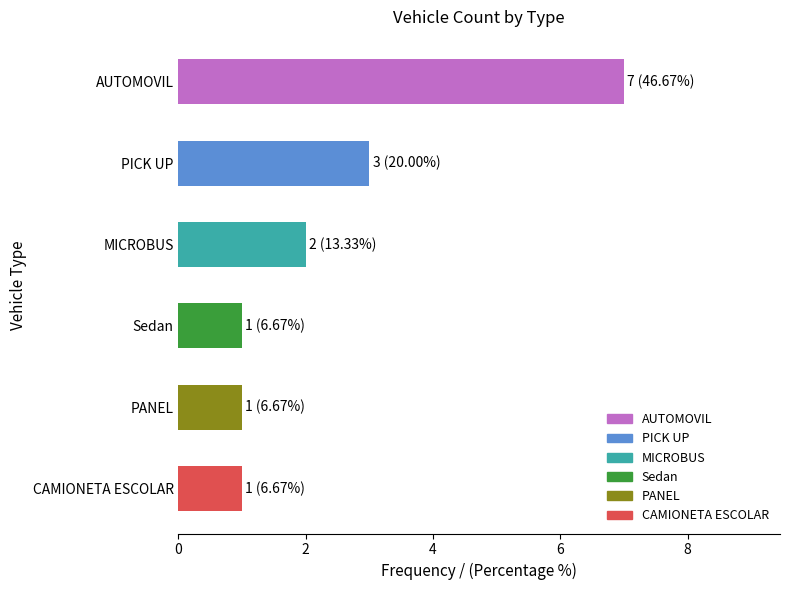

What is the sum of all values?

15